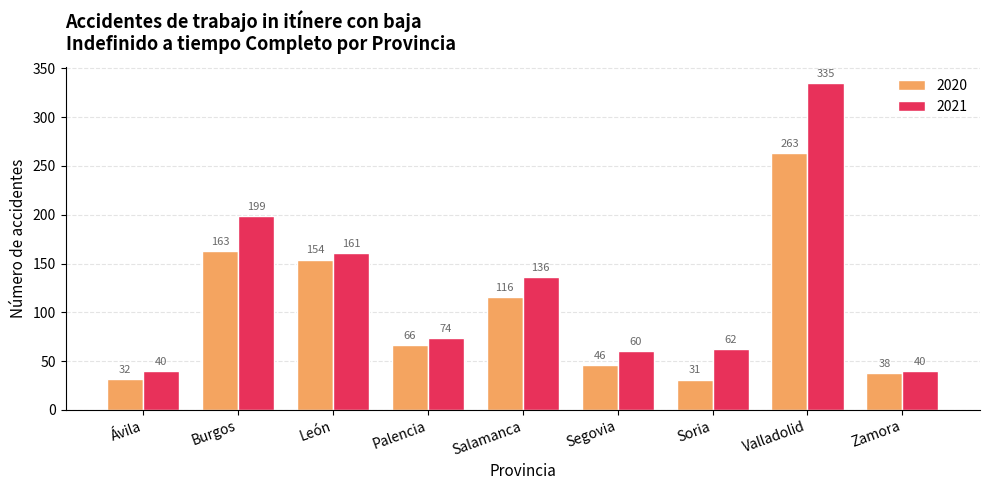

What is the minimum value shown in the chart?

31